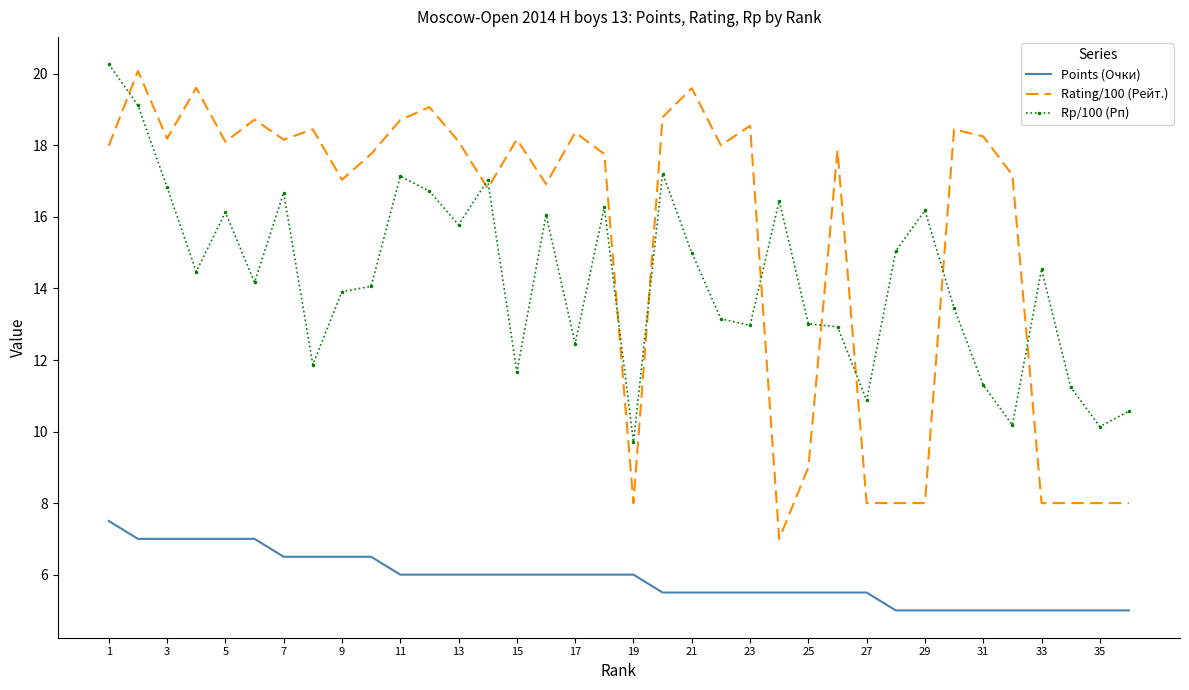

True or false: Rp/100 (Рп) and Points (Очки) intersect in this chart.

False